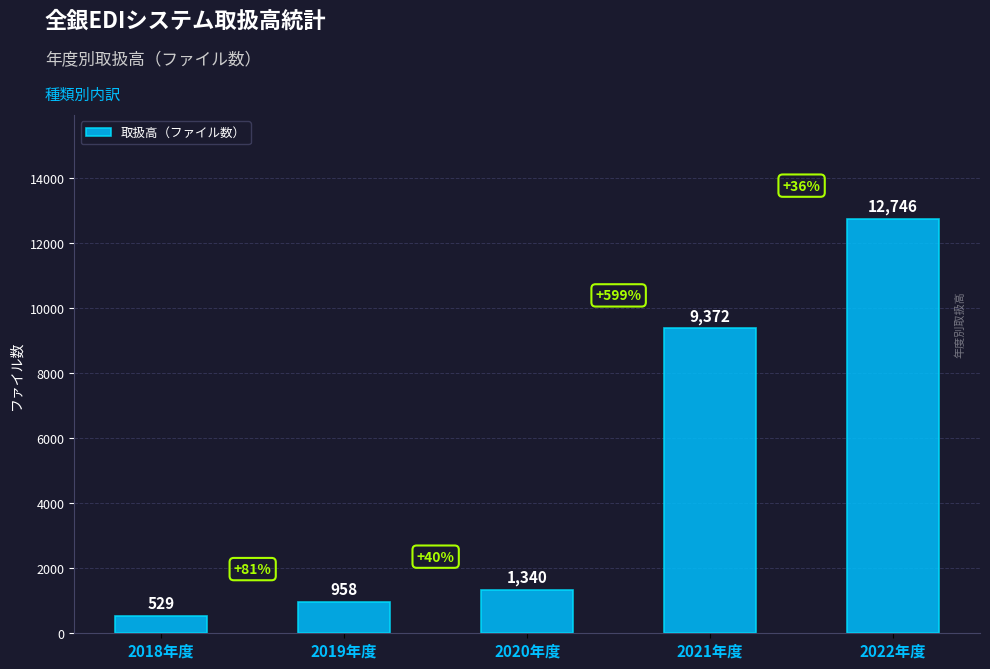

What is the difference between the values at 2022年度 and 2021年度?

3374